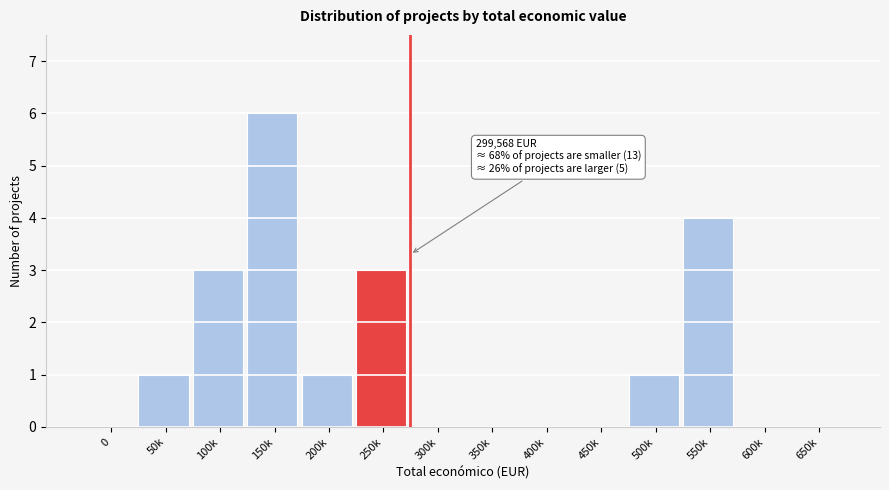

Reading left to right, list all the values displayed in this chart.

0=0	50k=1	100k=3	150k=6	200k=1	250k=3	300k=0	350k=0	400k=0	450k=0	500k=1	550k=4	600k=0	650k=0